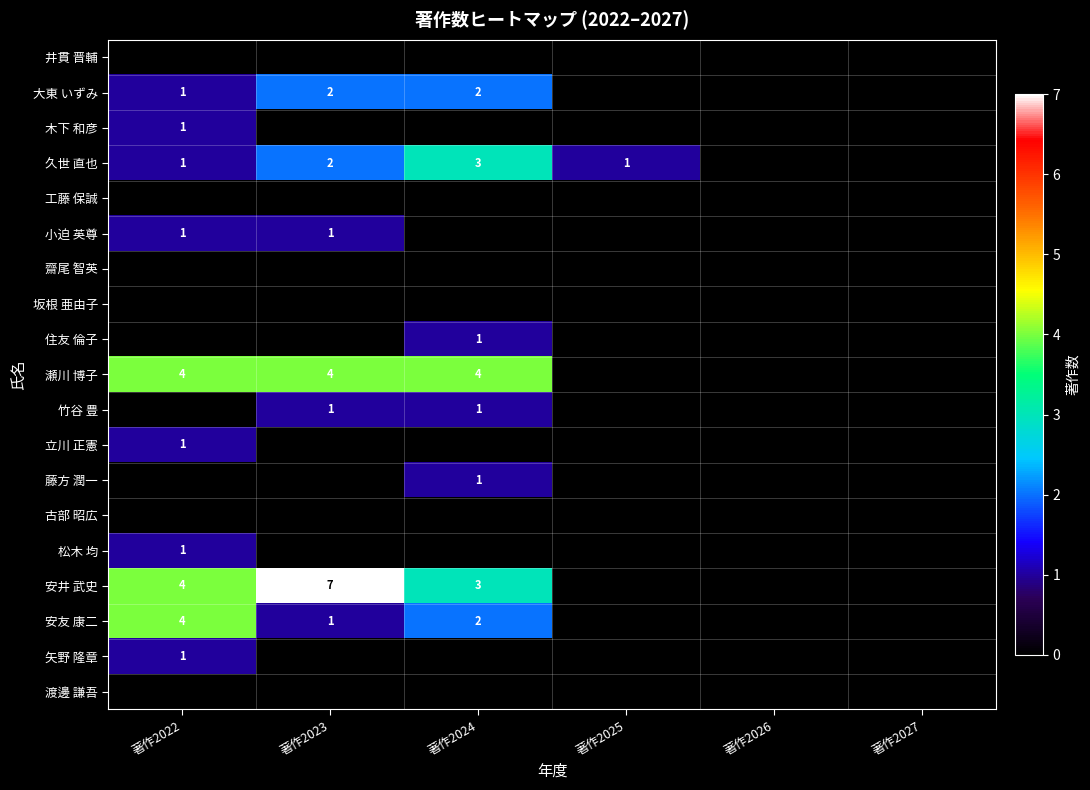

The 立川 正憲 series shows 1 at 著作2022. True or false?

True